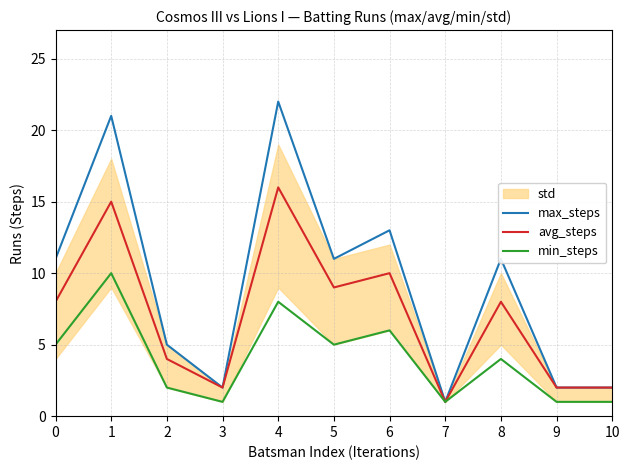

At how many categories does at least one series exceed 5?

6